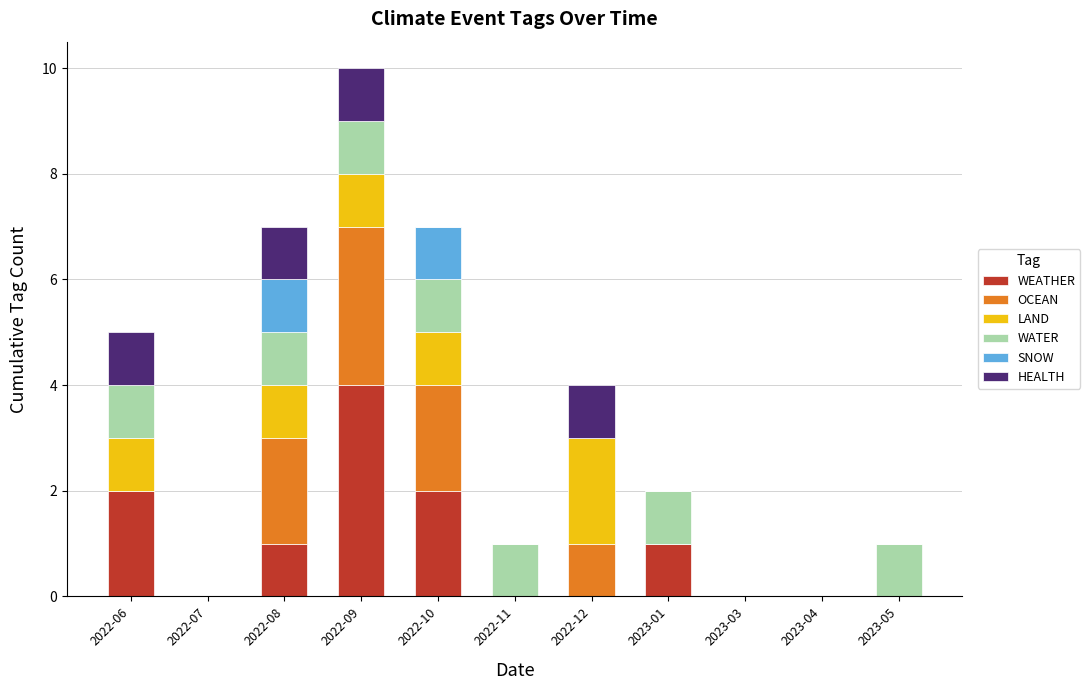

What is the highest value of the WEATHER series?

4